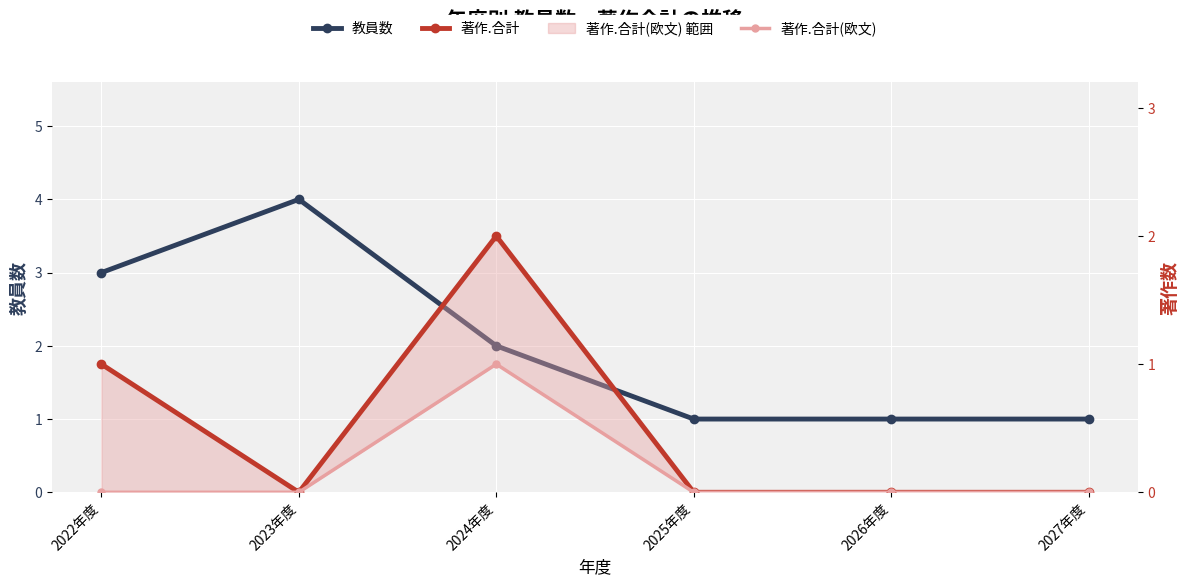

At which label does 教員数 first exceed 2?

2022年度